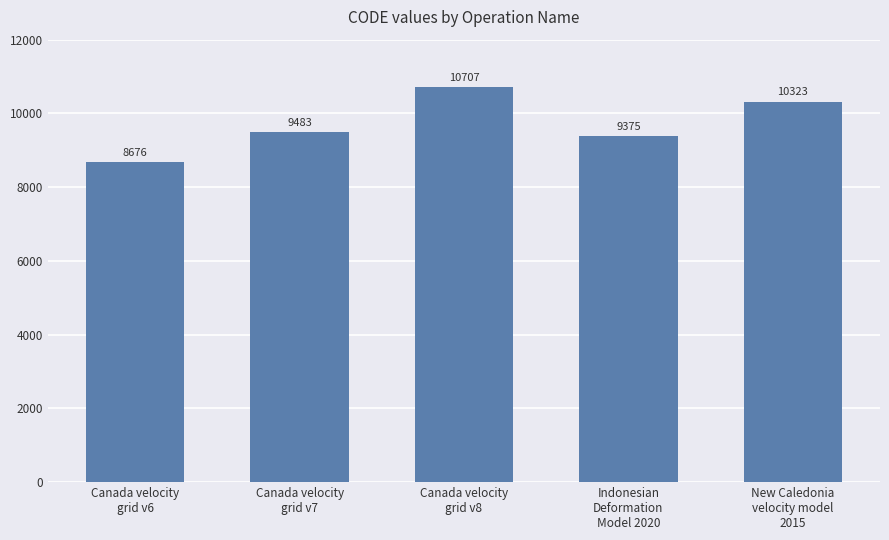

Which has a higher value, Indonesian
Deformation
Model 2020 or Canada velocity
grid v8?

Canada velocity
grid v8